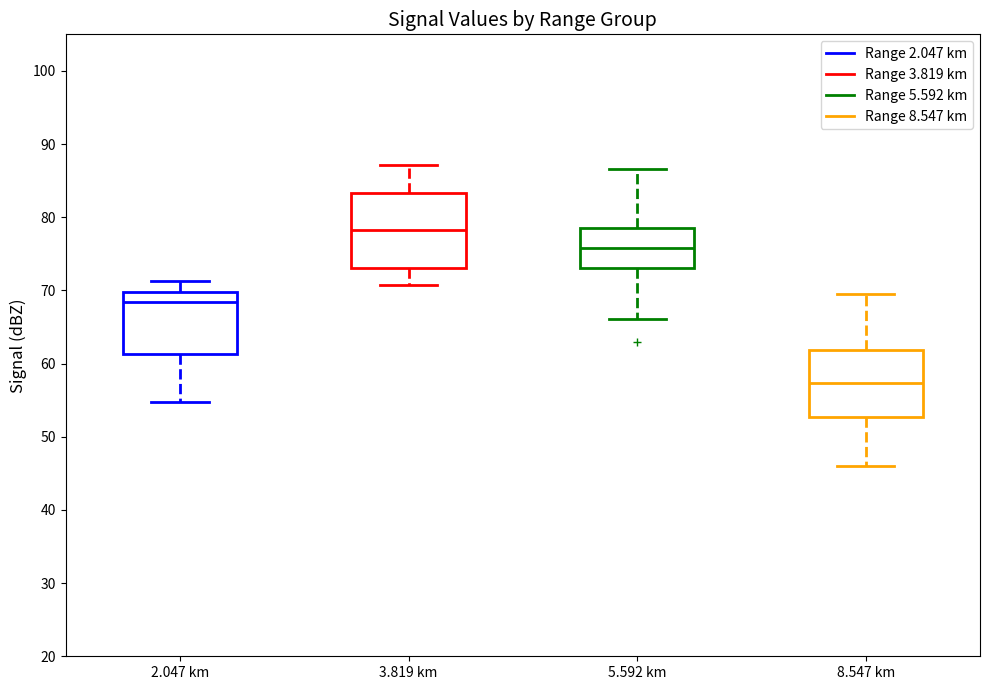

Which box's median line is the lowest?

8.547 km